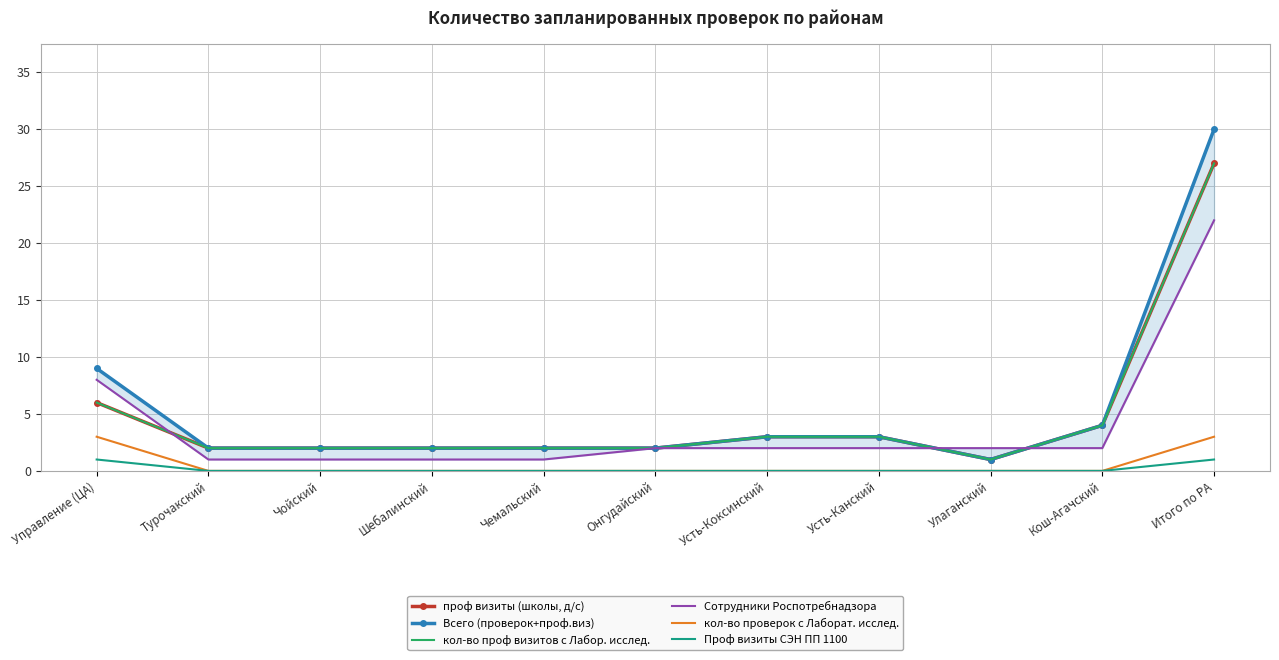

At how many categories does at least one series exceed 6?

2